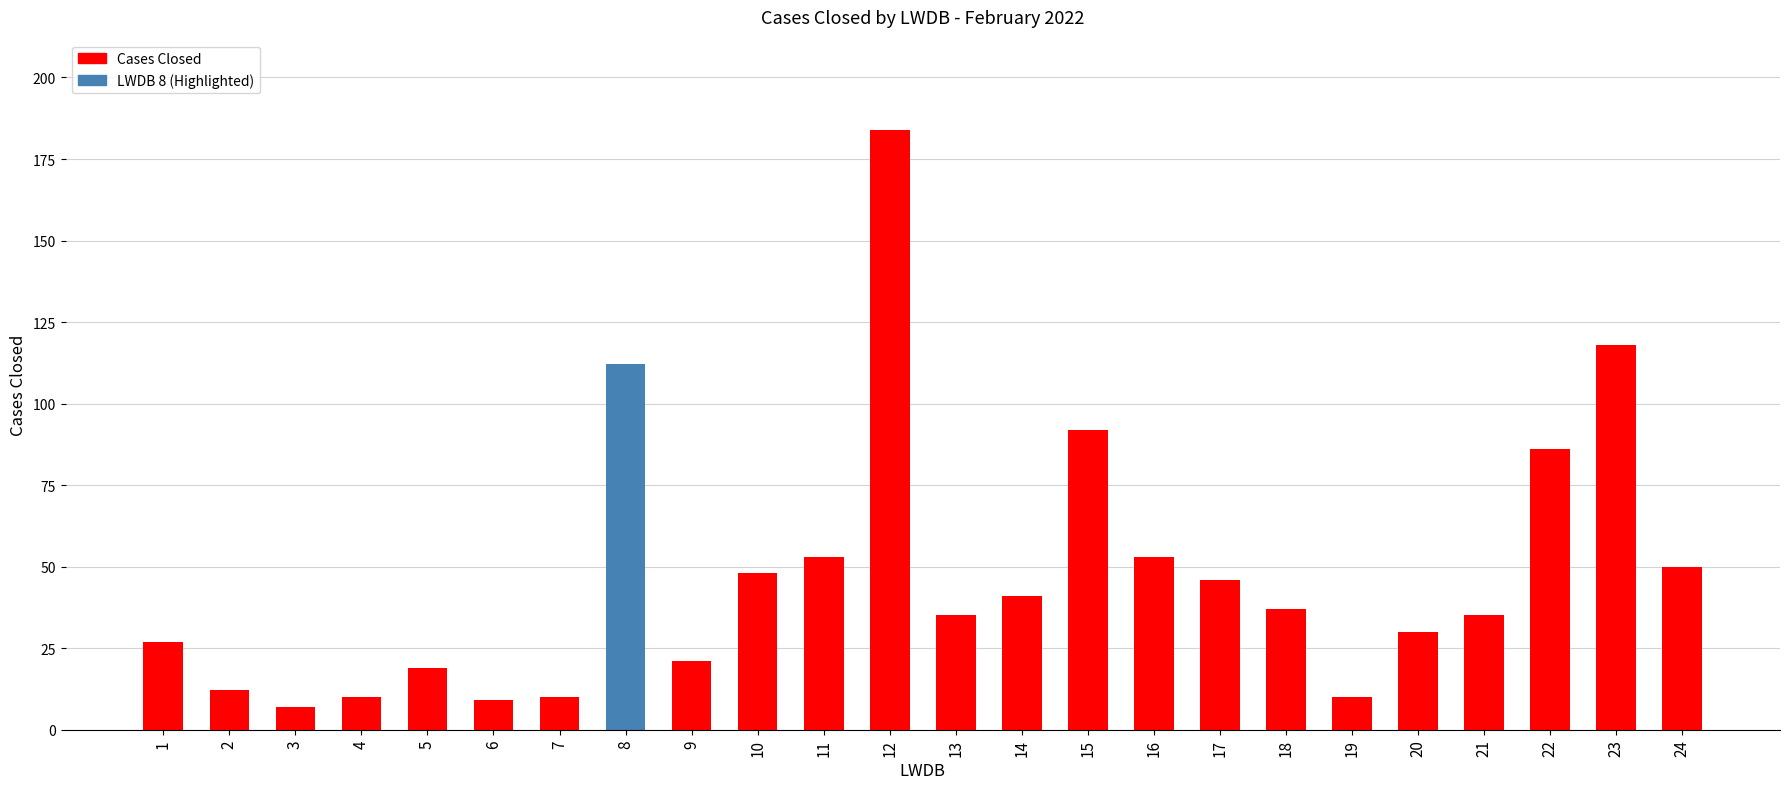

Count the number of data series in this chart.

1